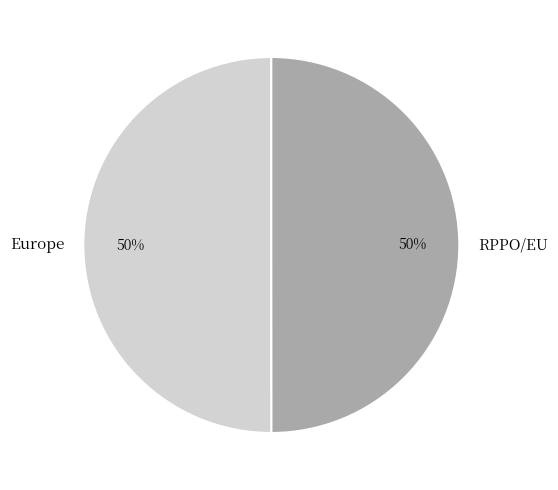

Is the sum of RPPO/EU and Europe greater than half?

Yes